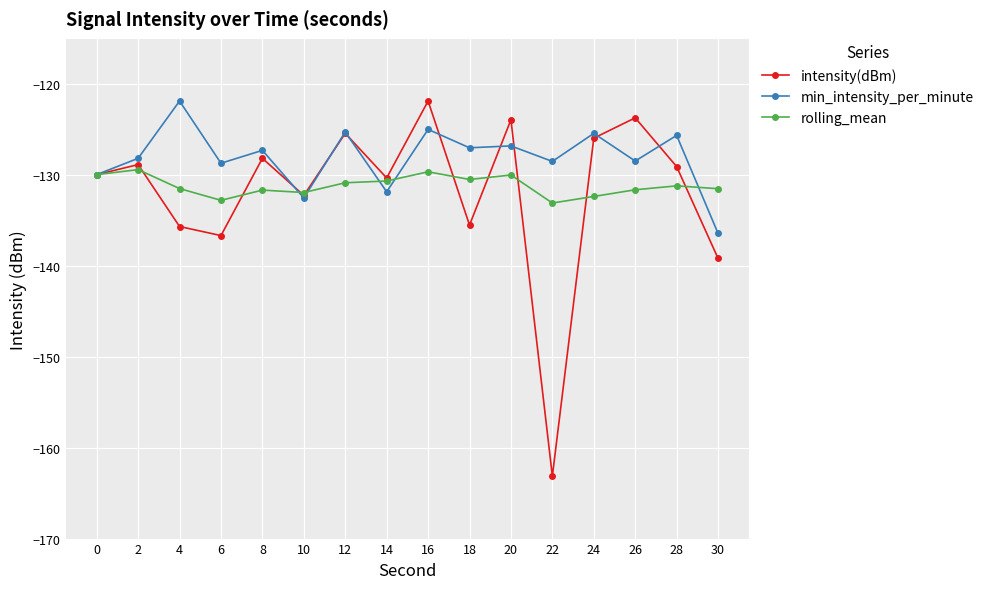

Rank the series by their average value, from highest to lowest.

min_intensity_per_minute, rolling_mean, intensity(dBm)